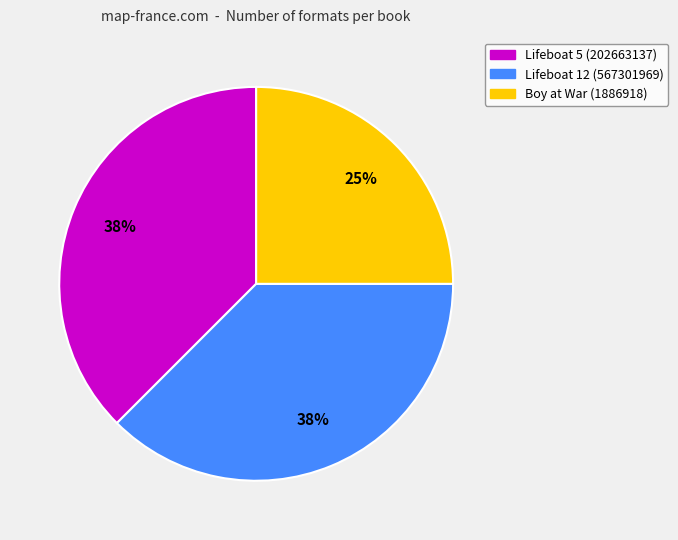

The Lifeboat 5 (202663137) slice represents 48% of the pie. True or false?

False